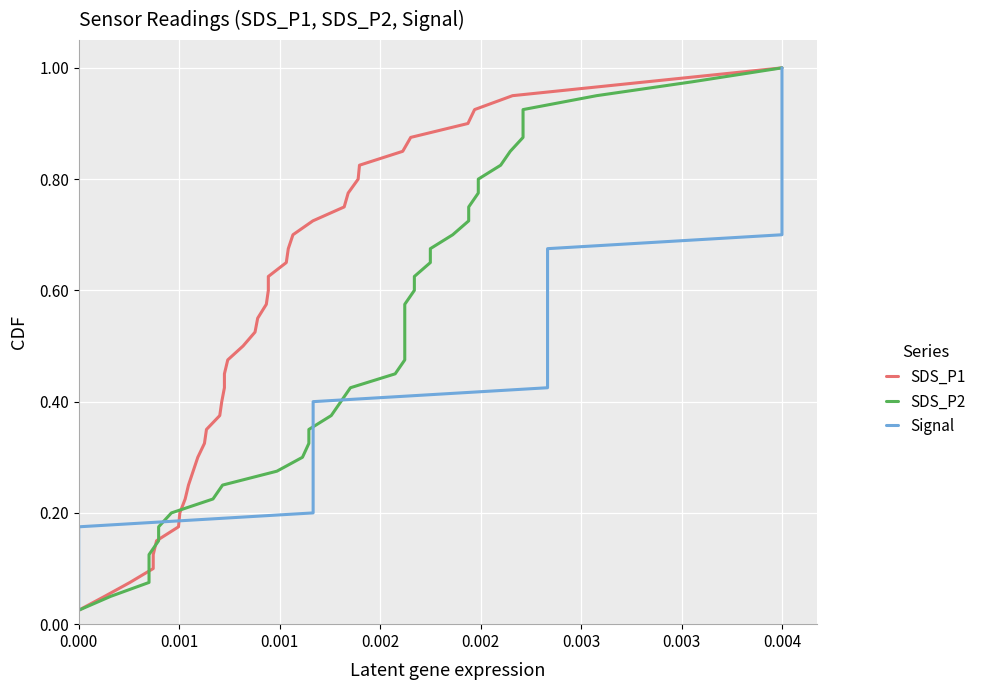

The value of SDS_P1 at 19 is 0.7. True or false?

False